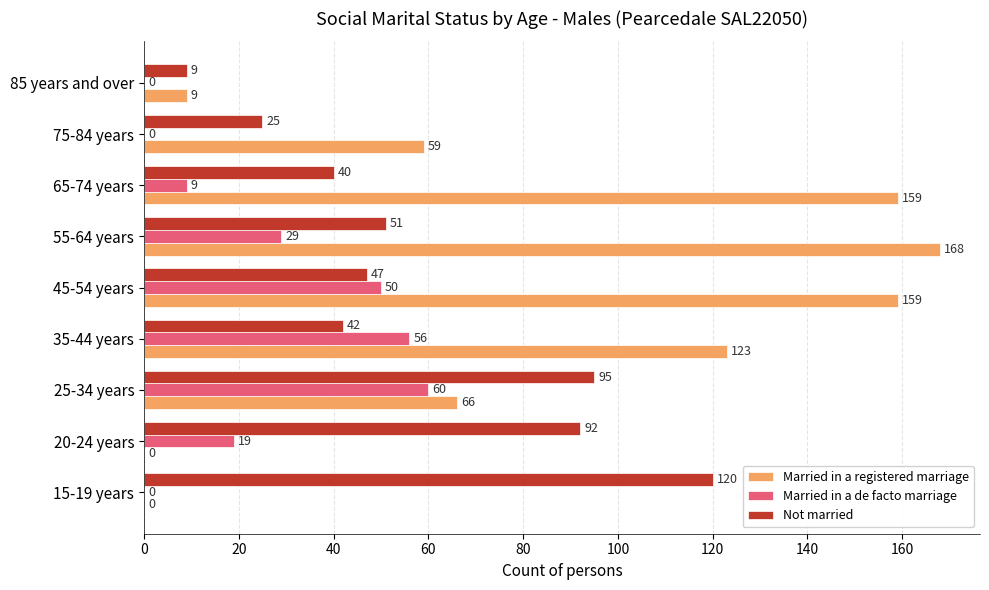

At which label is Not married closest to 64?

55-64 years